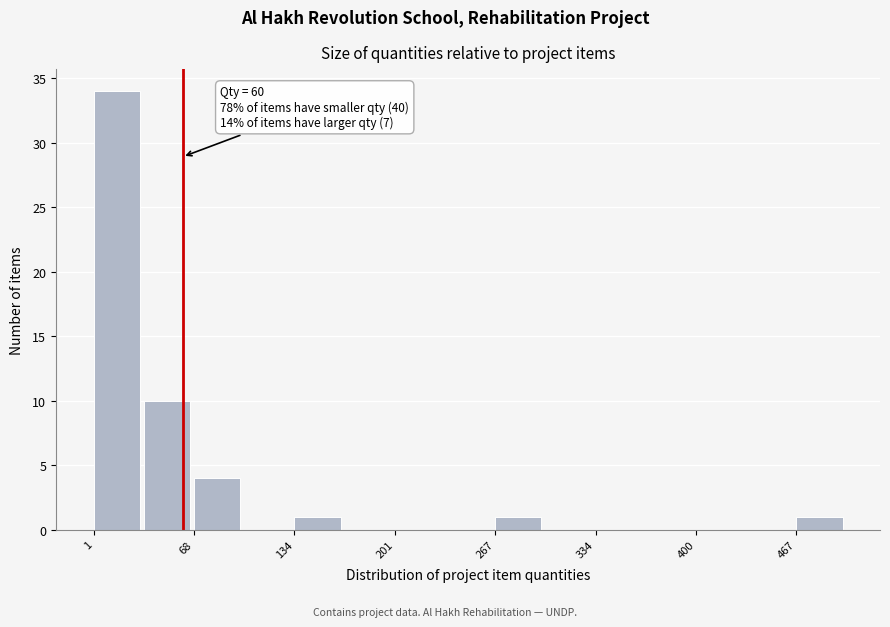

Around what value on the x-axis is the tallest bar? Give the approximate position of its centre, as read against the axis.

20